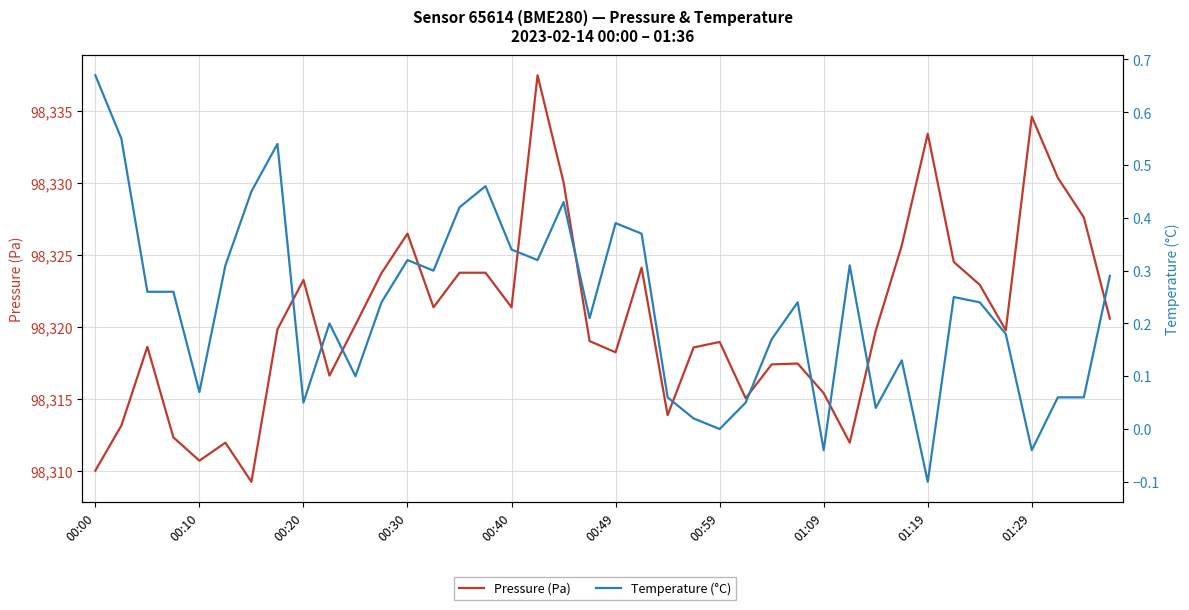

The value of Temperature (°C) at 00:49 is 0.2. True or false?

False